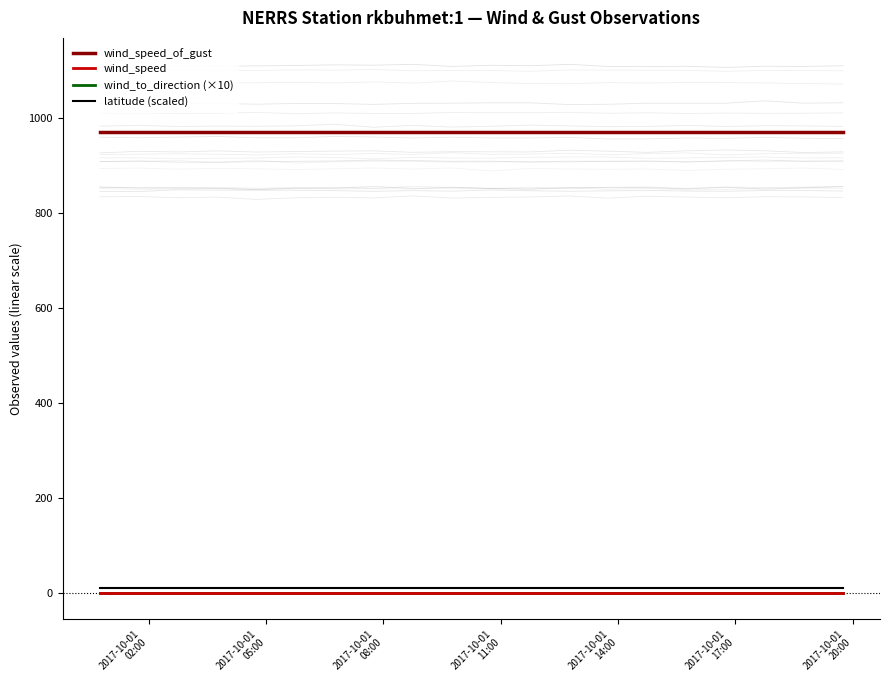

True or false: wind_speed_of_gust and wind_to_direction (×10) cross at least once.

False